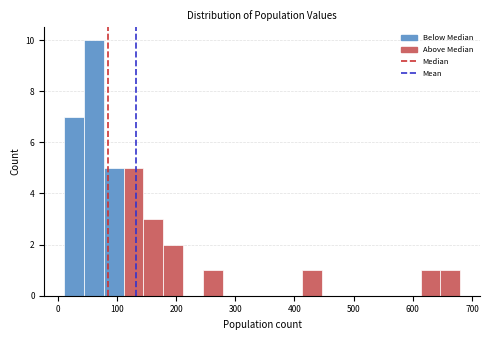

Read against the x-axis, roughly where is the centre of the tallest bar?

60